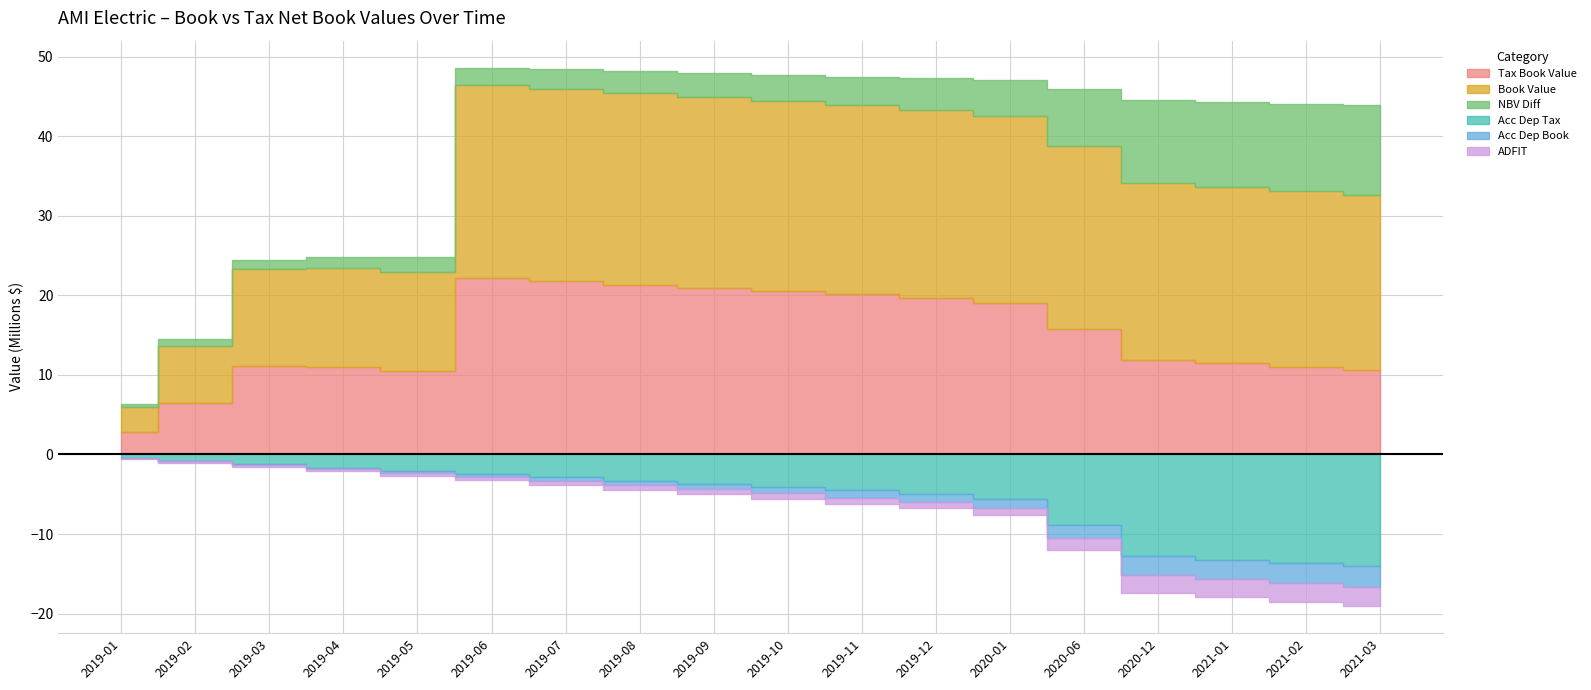

What is the value of the Tax Book Value point at the 17th from the left?

11040900.7